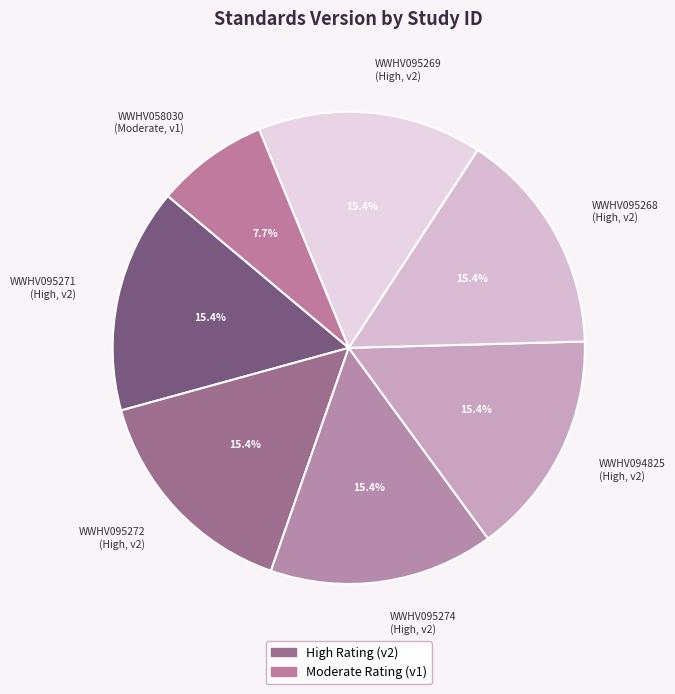

Is the sum of WWHV095268 and WWHV095272 greater than half?

No